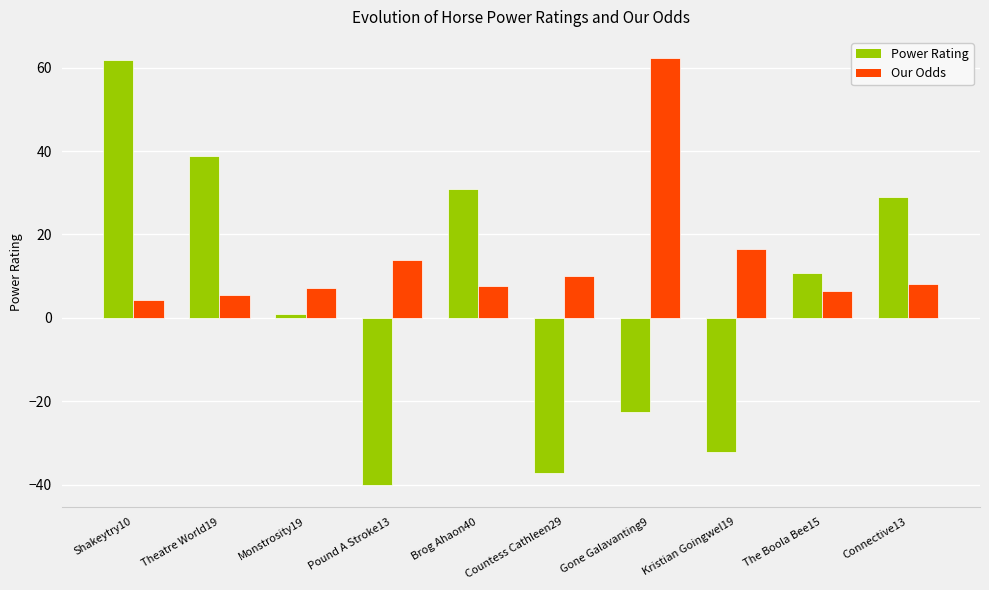

At which label does Power Rating first exceed 10?

Shakeytry10